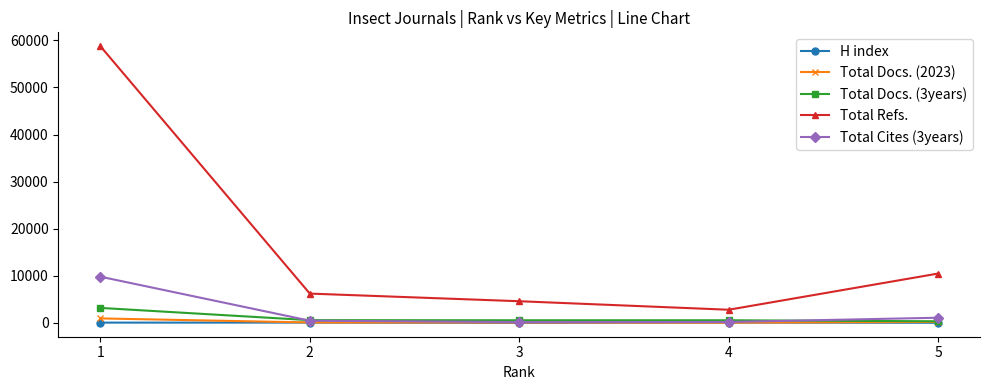

List the series in order of their peak value, highest first.

Total Refs., Total Cites (3years), Total Docs. (3years), Total Docs. (2023), H index